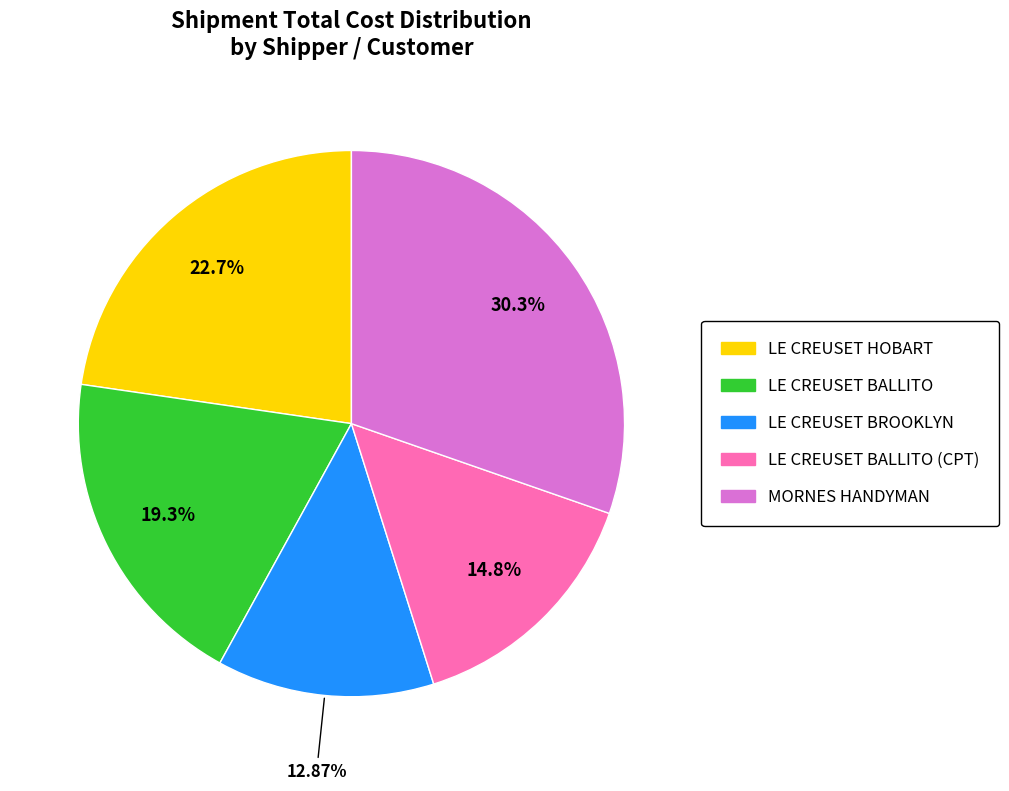

Does any single category account for the majority?

No